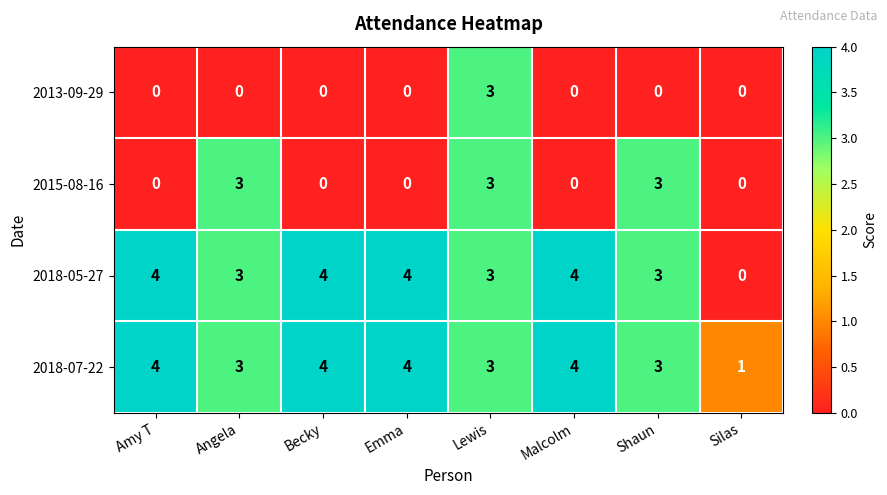

The value of 2015-08-16 at Emma is 2. True or false?

False